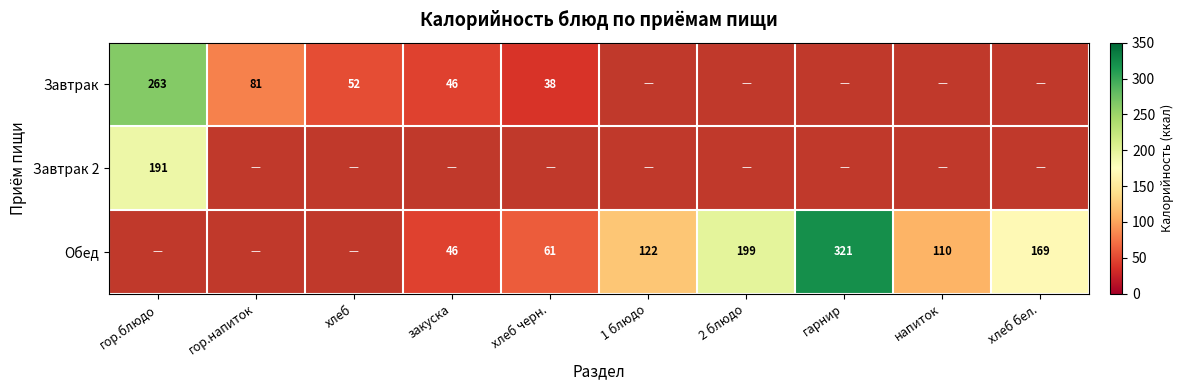

At how many categories does at least one series exceed 287?

1